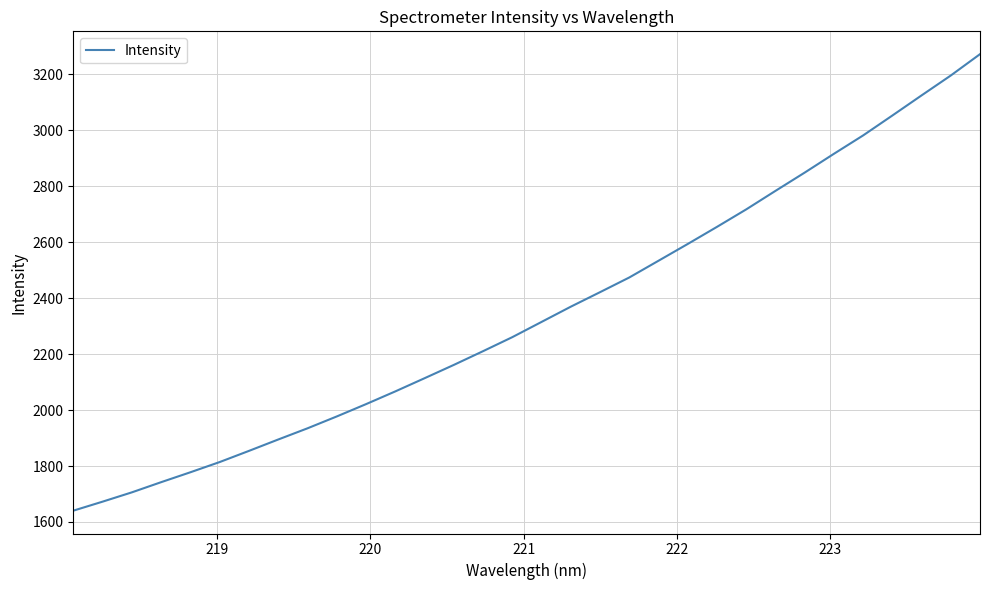

What is the maximum value shown in the chart?

3271.4